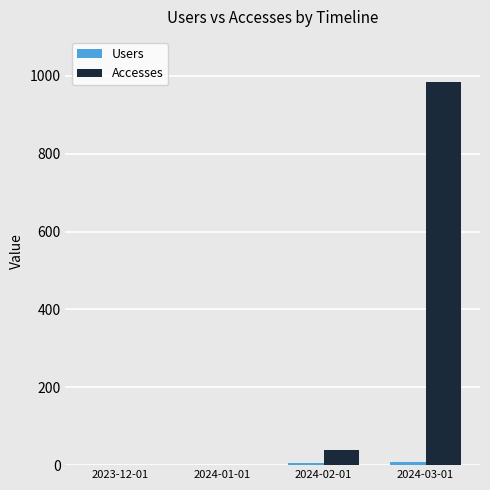

What is the sum of all Accesses values?

1025